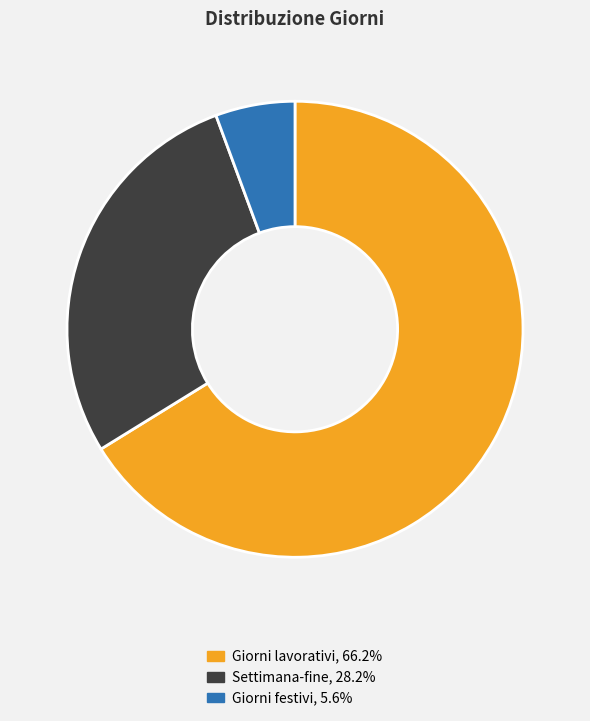

Rank the categories by value from lowest to highest.

Giorni festivi, Settimana-fine, Giorni lavorativi